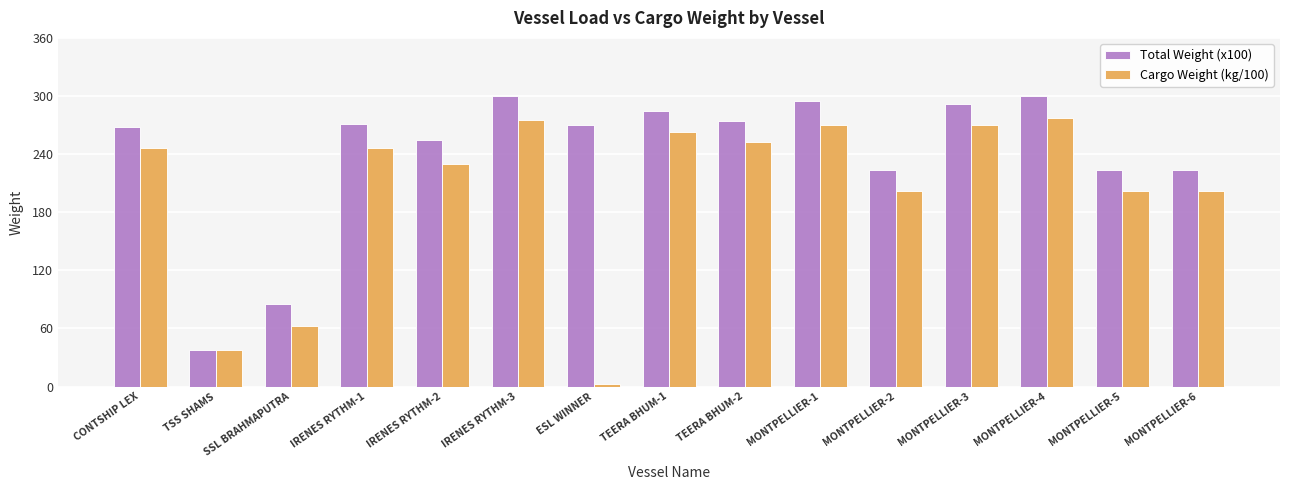

What is the difference between the second highest and second lowest values in the Total Weight (x100) series?

215.0